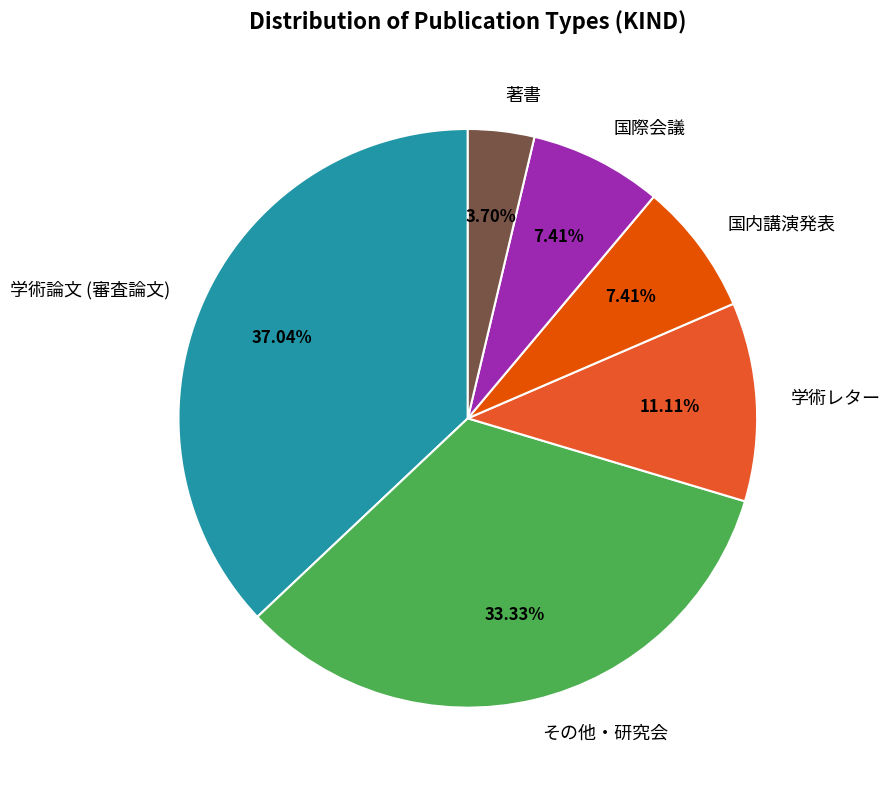

Between 学術論文 (審査論文) and 国際会議, which is larger?

学術論文 (審査論文)